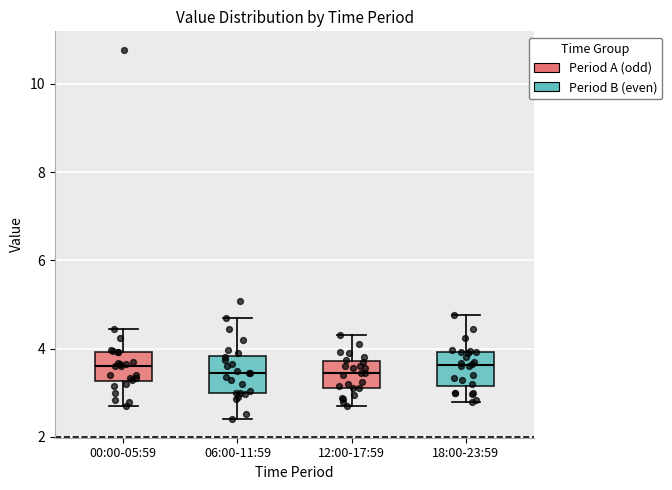

Where is the lower edge of the box for 12:00-17:59 on the y-axis? The values are not printed on the chart, so give them approximately, as read against the axis.

3.2